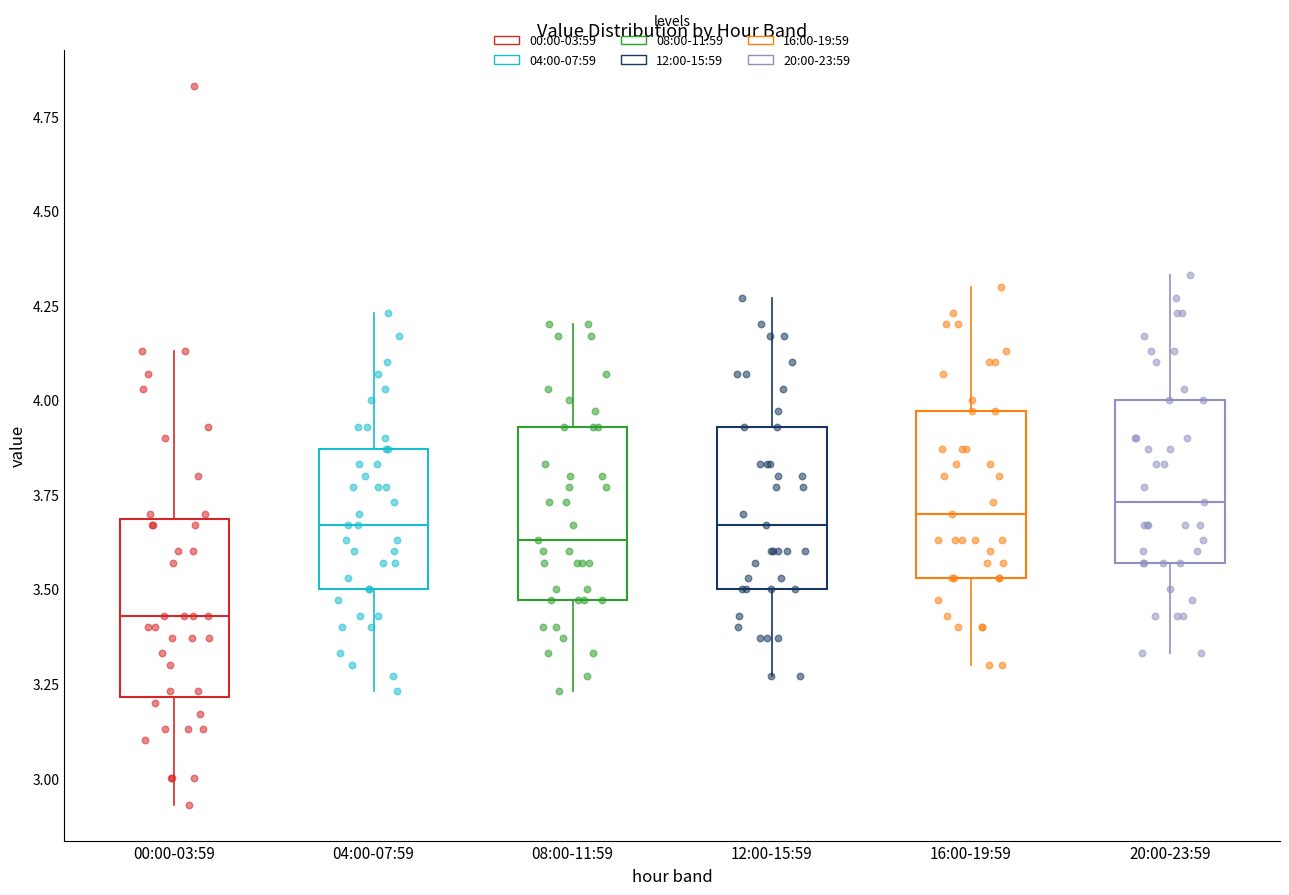

Which box's median line is the lowest?

00:00-03:59